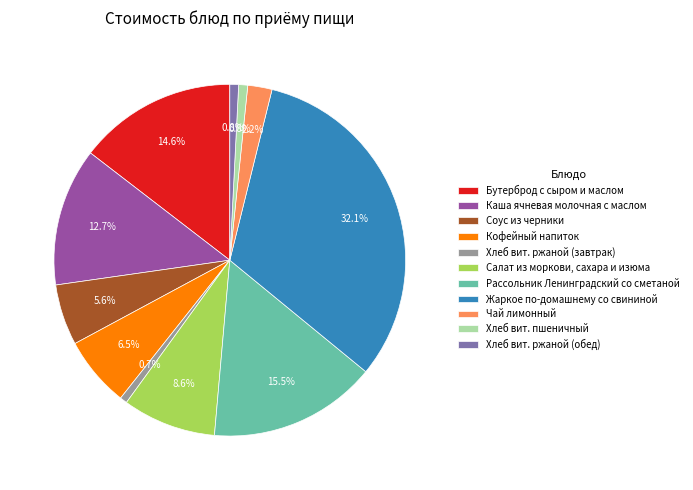

Does Чай лимонный account for over 50% of the chart?

No